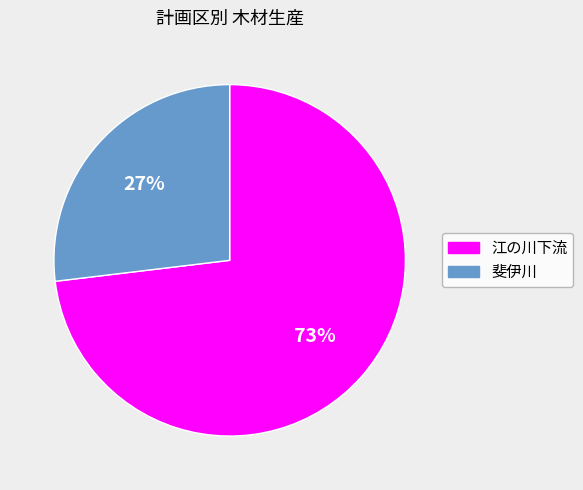

To the nearest percent, what percentage of the pie is 斐伊川?

27%